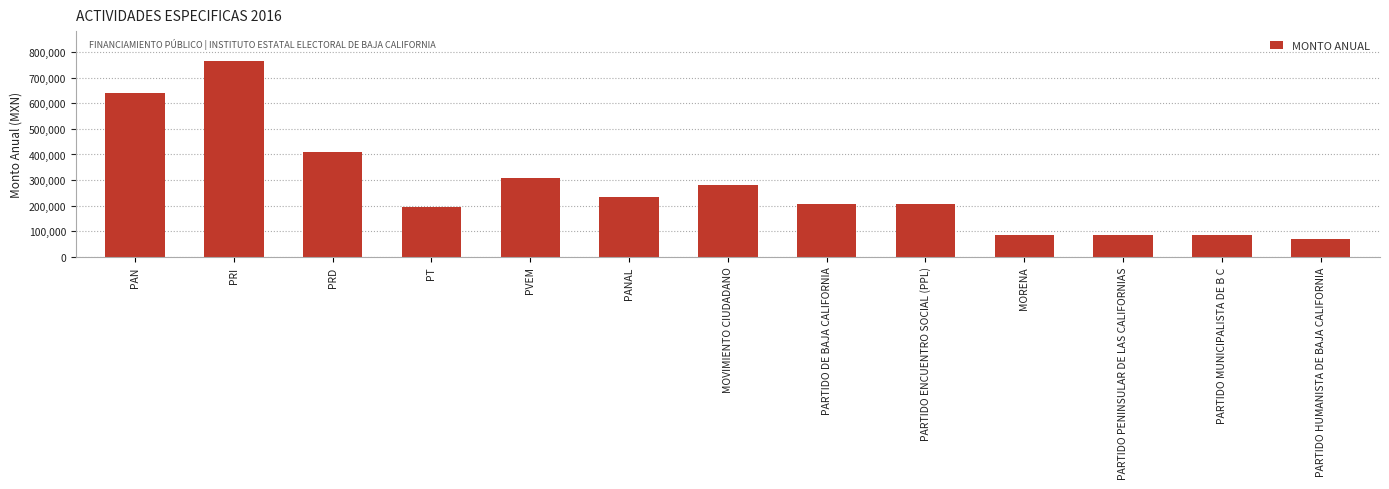

What is the label of the 6th bar from the right?

PARTIDO DE BAJA CALIFORNIA